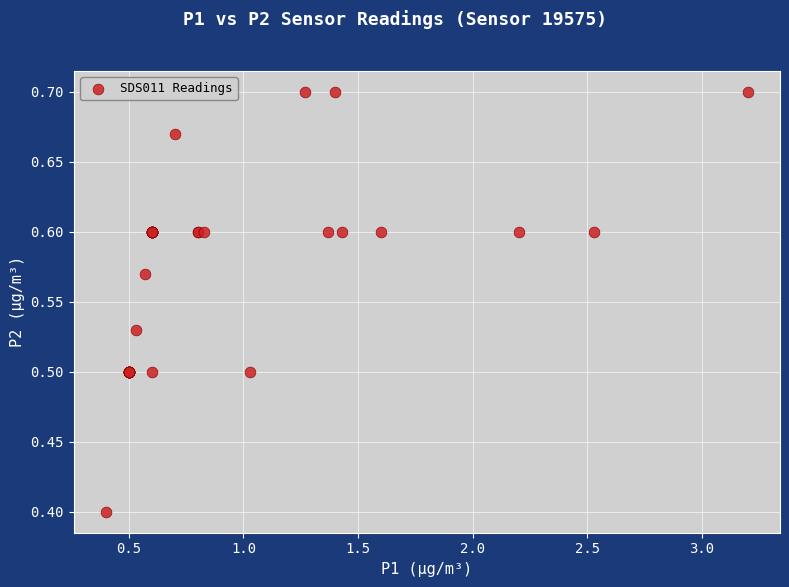

What Y value in the scatter plot is closest to 0?

0.4